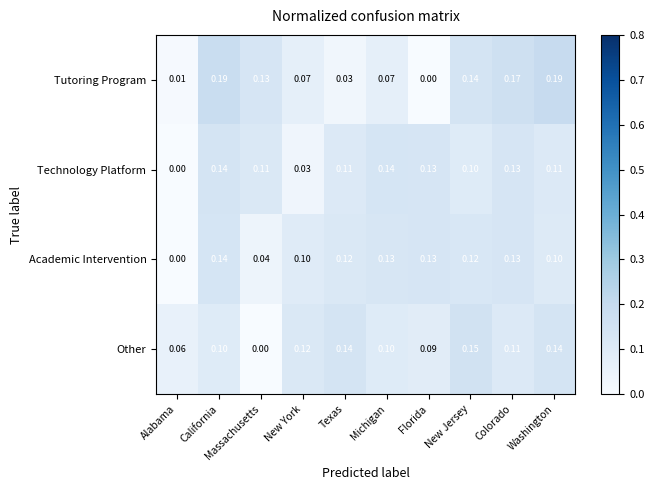

Which category has the lowest value in the Other series?

Massachusetts